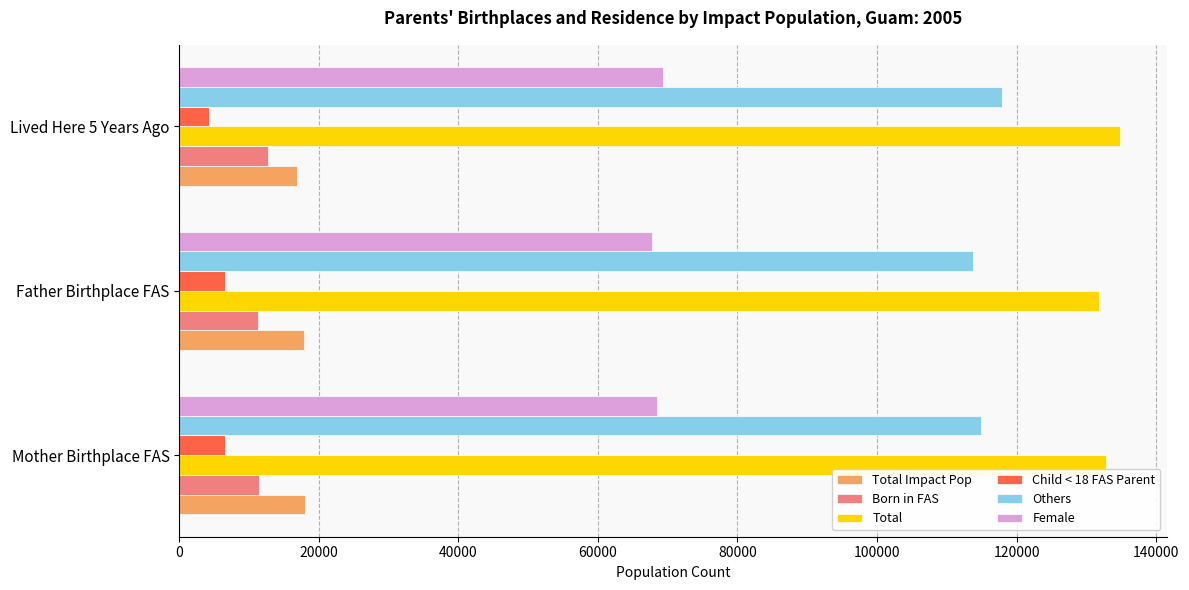

At how many categories does at least one series exceed 45380?

3